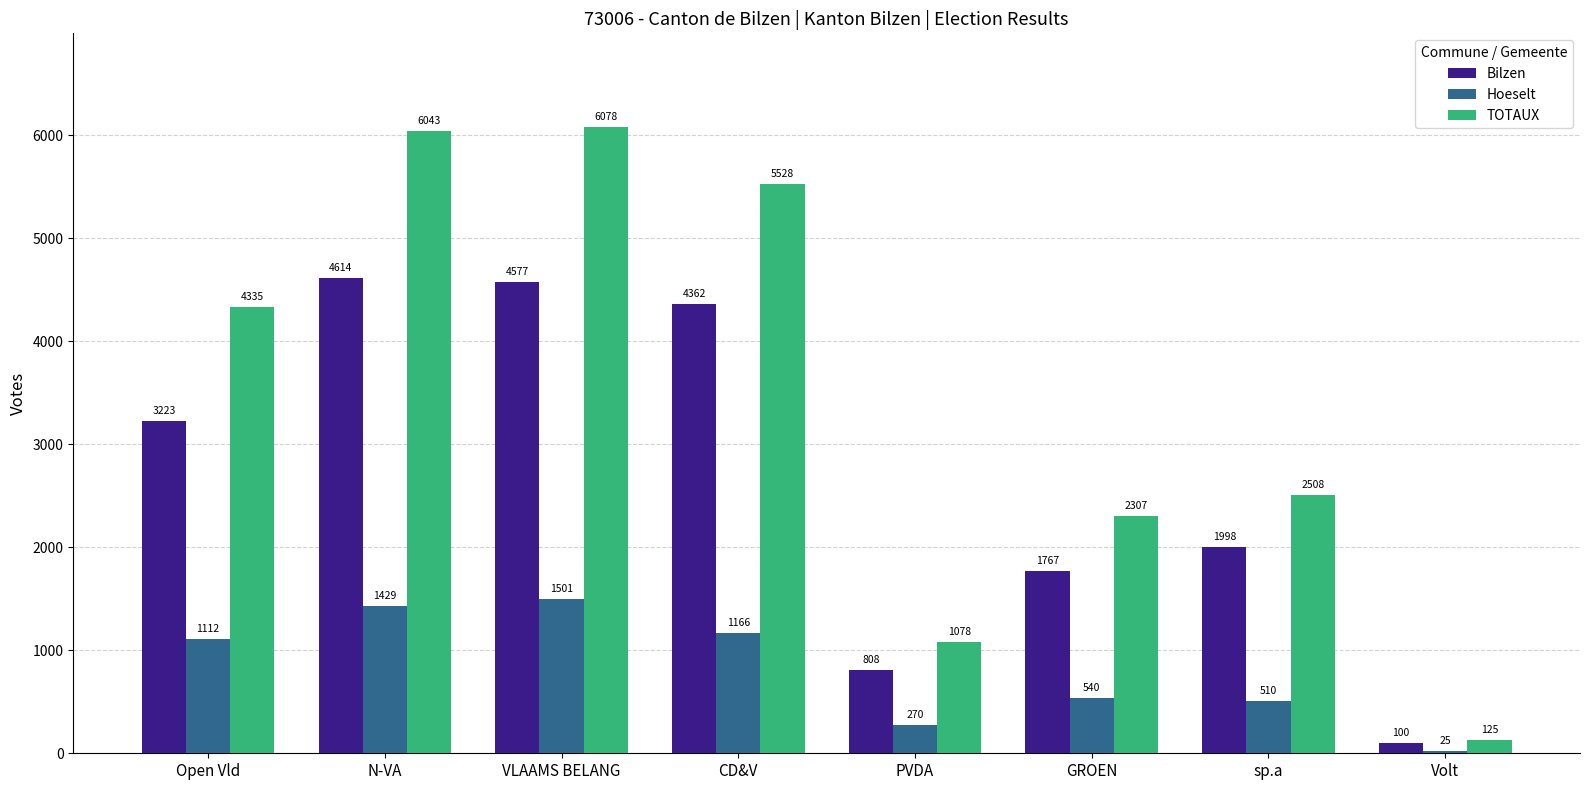

Where is TOTAUX nearest to the value 3101?

sp.a